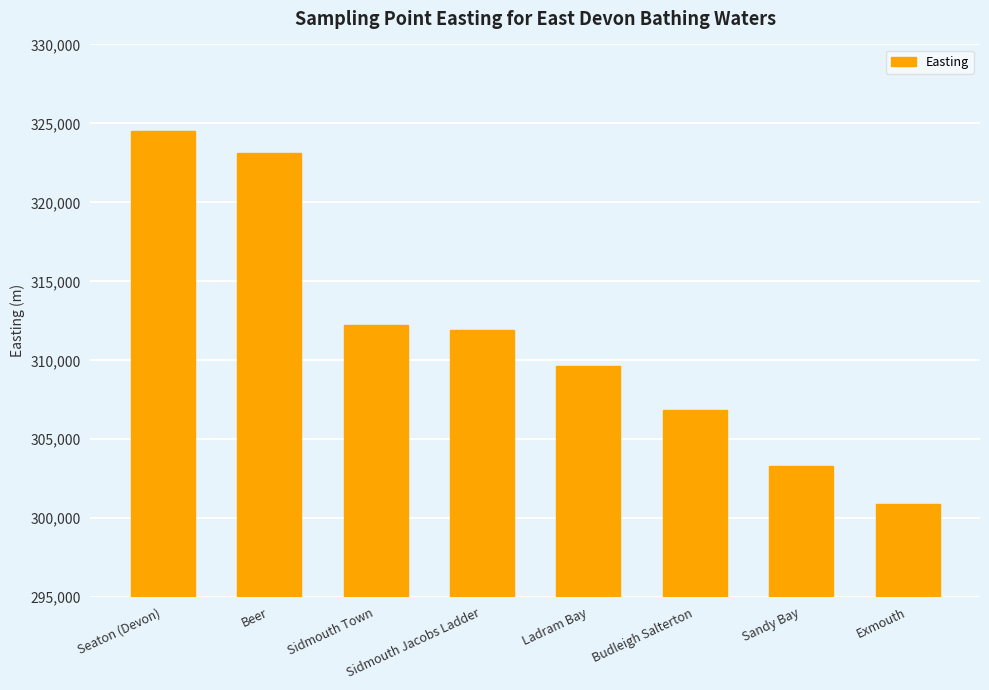

What is the average value?

311568